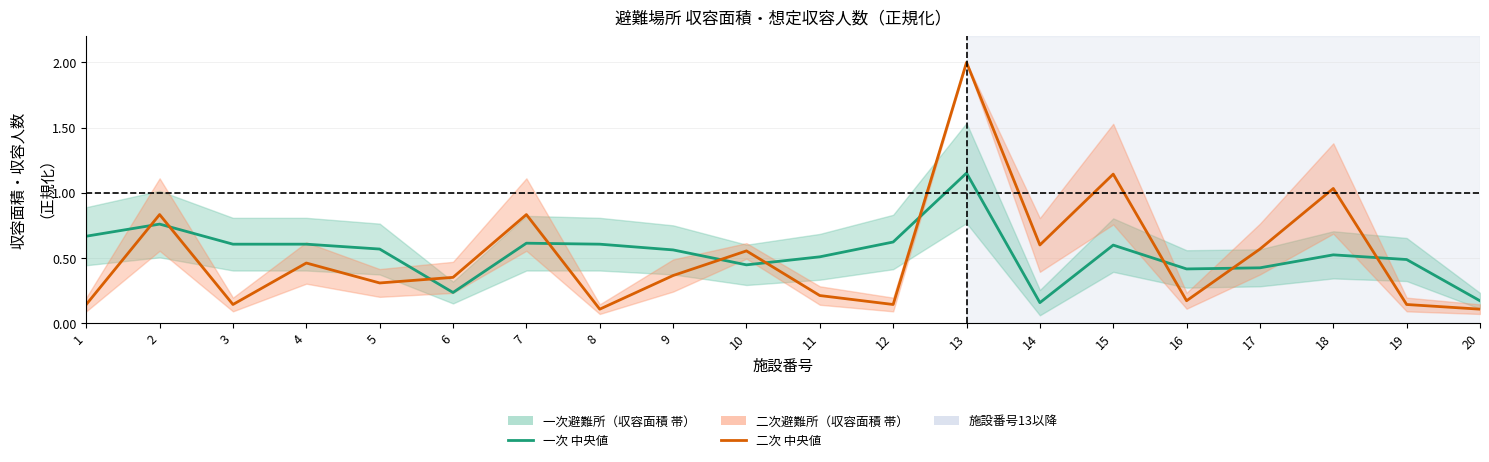

Which series has the largest range (max minus min)?

二次避難所（収容面積）